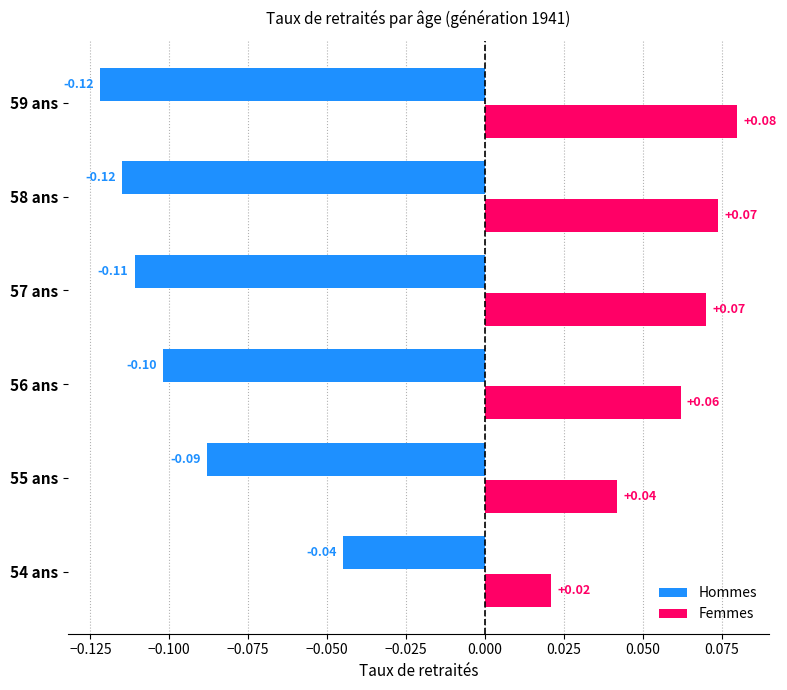

Which series has the largest total across all categories?

Femmes